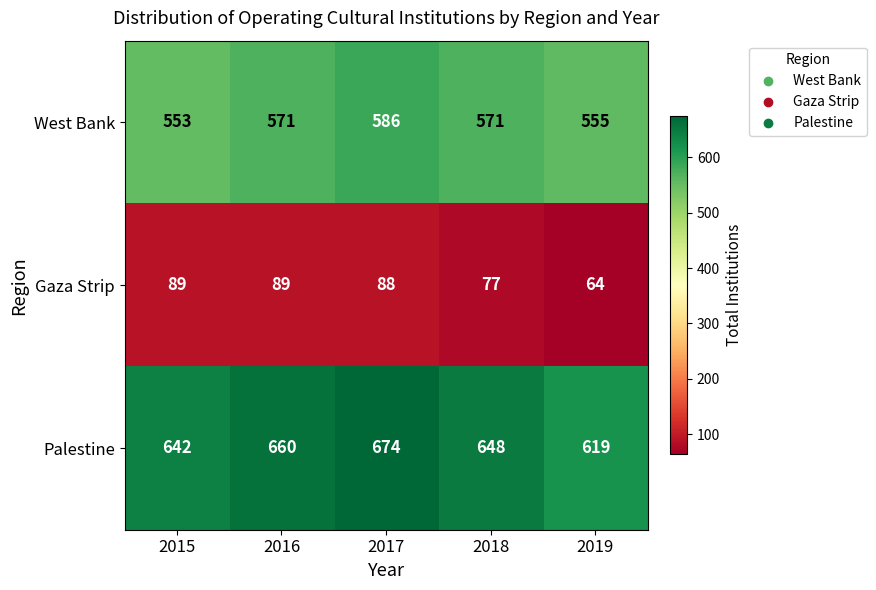

What is the smallest value displayed?

64